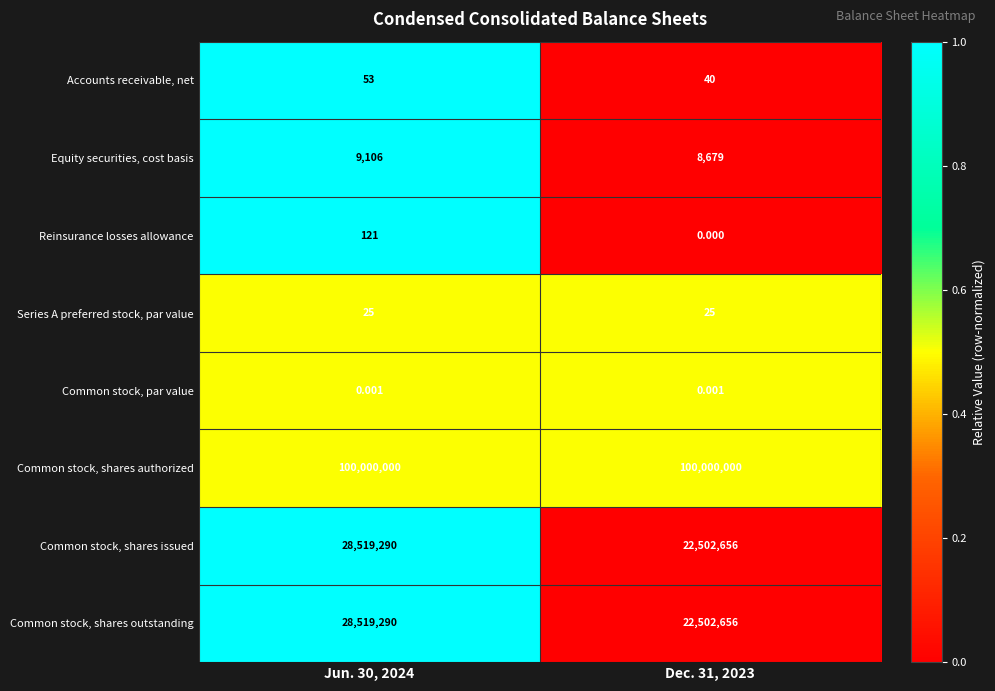

Which series has the largest total across all categories?

Common stock, shares authorized